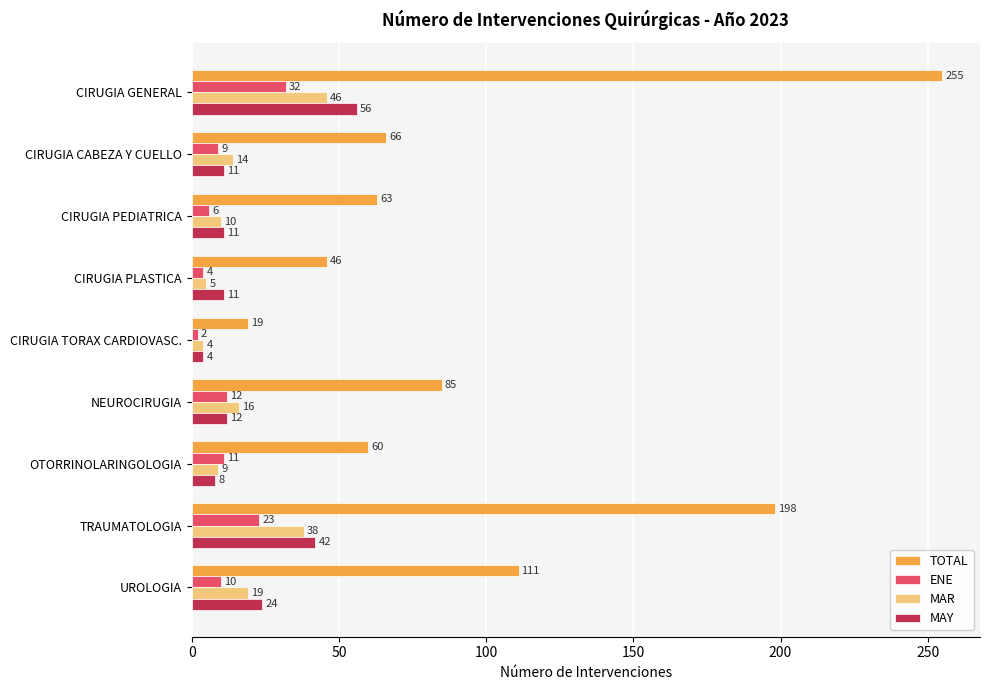

What are all the series names shown in the legend?

TOTAL, ENE, MAR, MAY